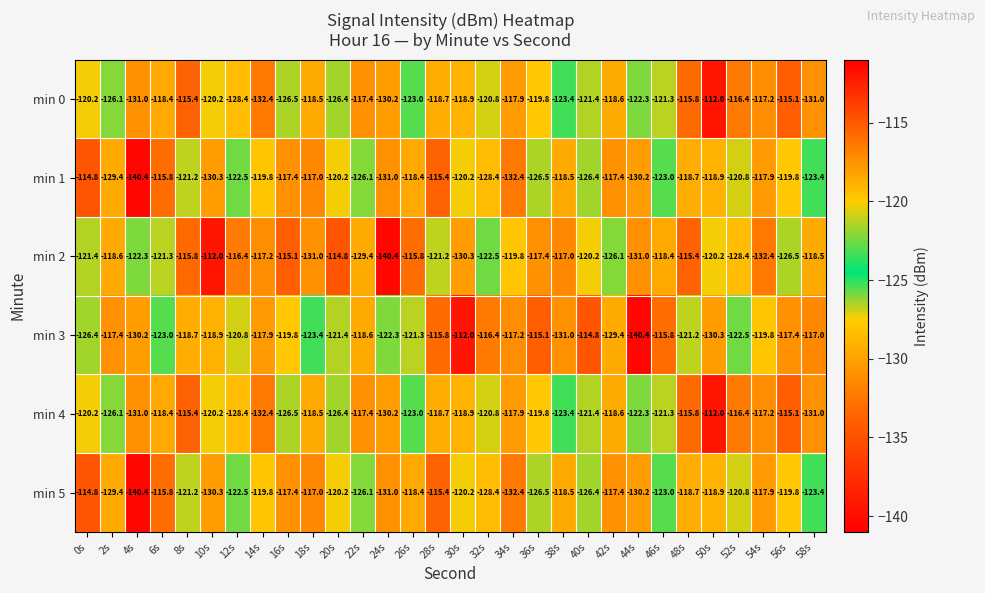

At which label does min 0 first exceed -120?

6s